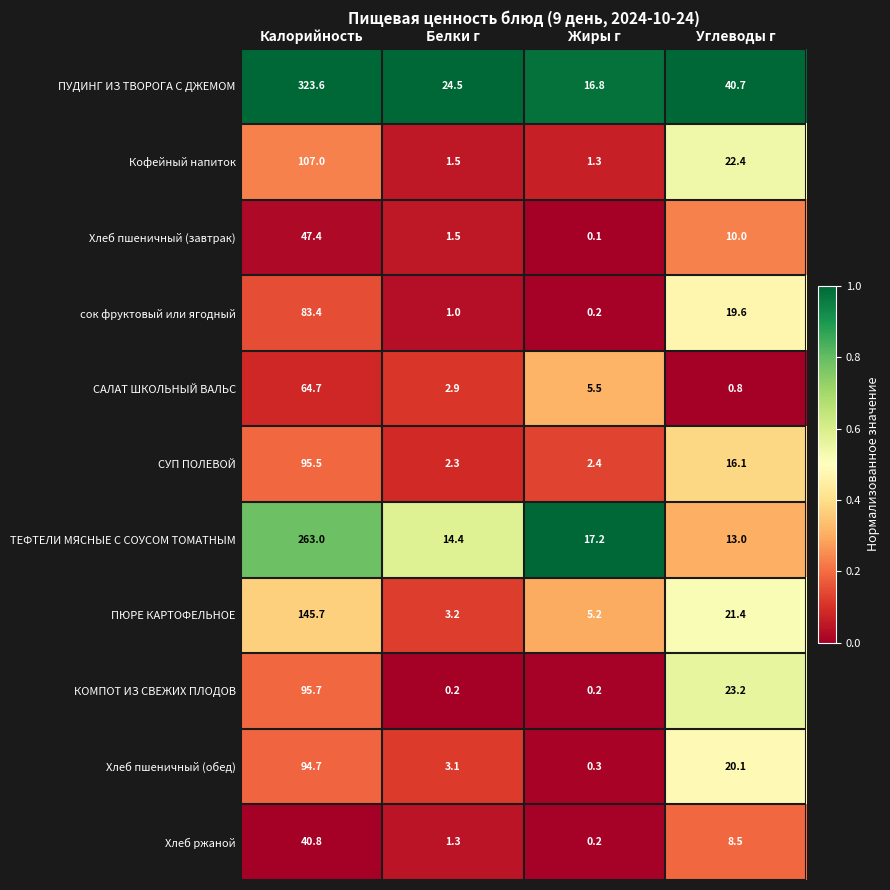

Between Жиры г and Углеводы г, which series saw the biggest shift?

ПУДИНГ ИЗ ТВОРОГА С ДЖЕМОМ